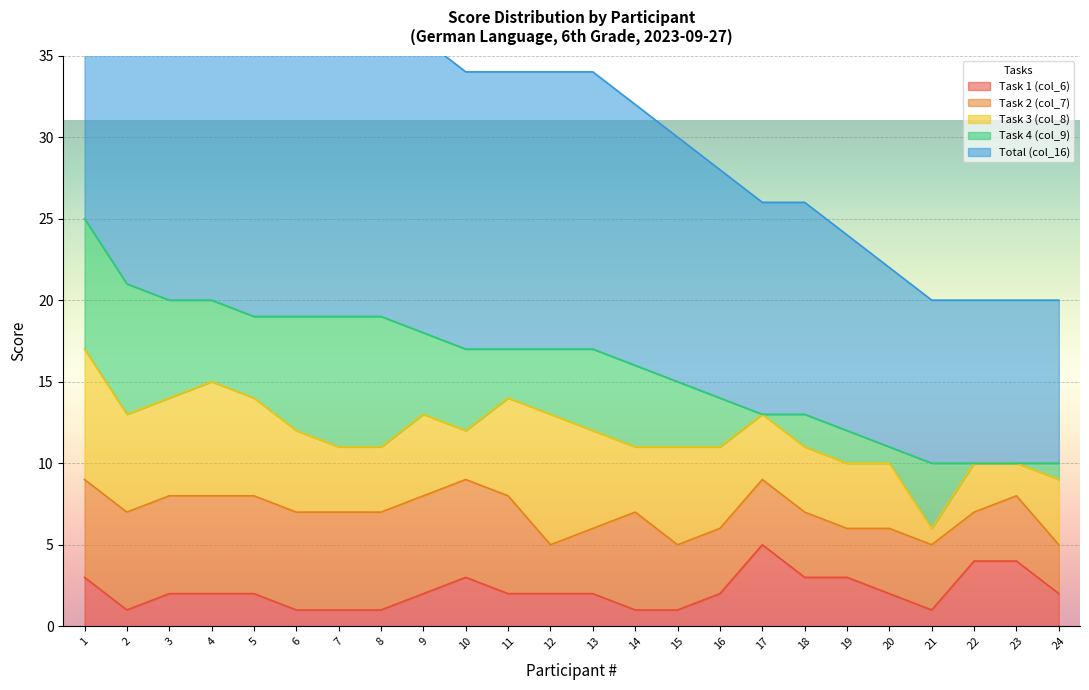

At which category is the sum across all series the highest?

1